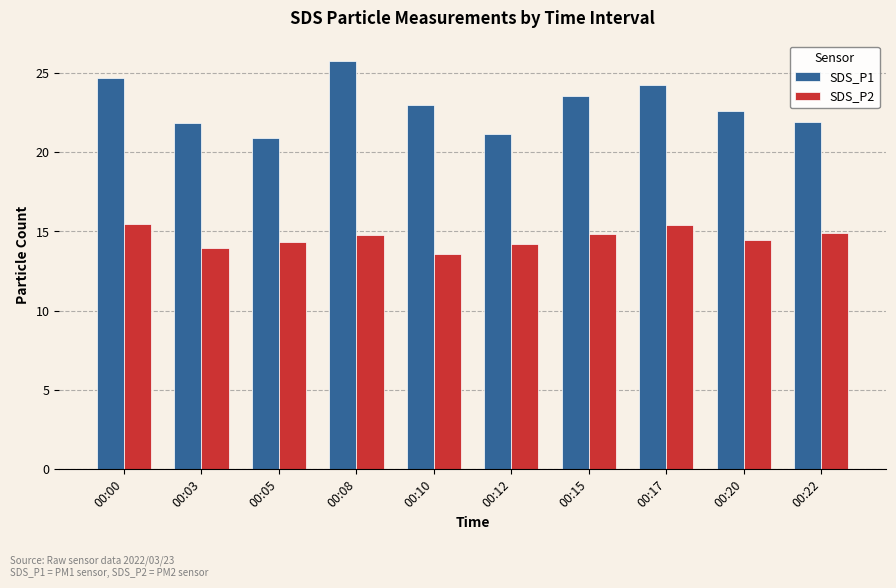

Which label corresponds to the largest value in the chart?

00:08